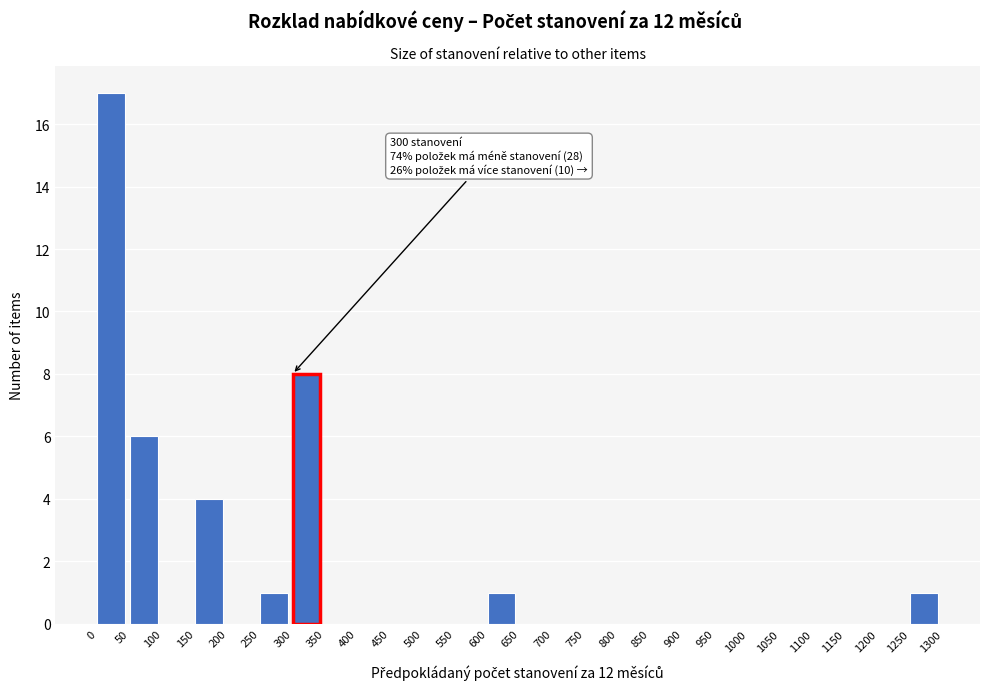

Which range on the x-axis has the tallest bar?

0 to 50